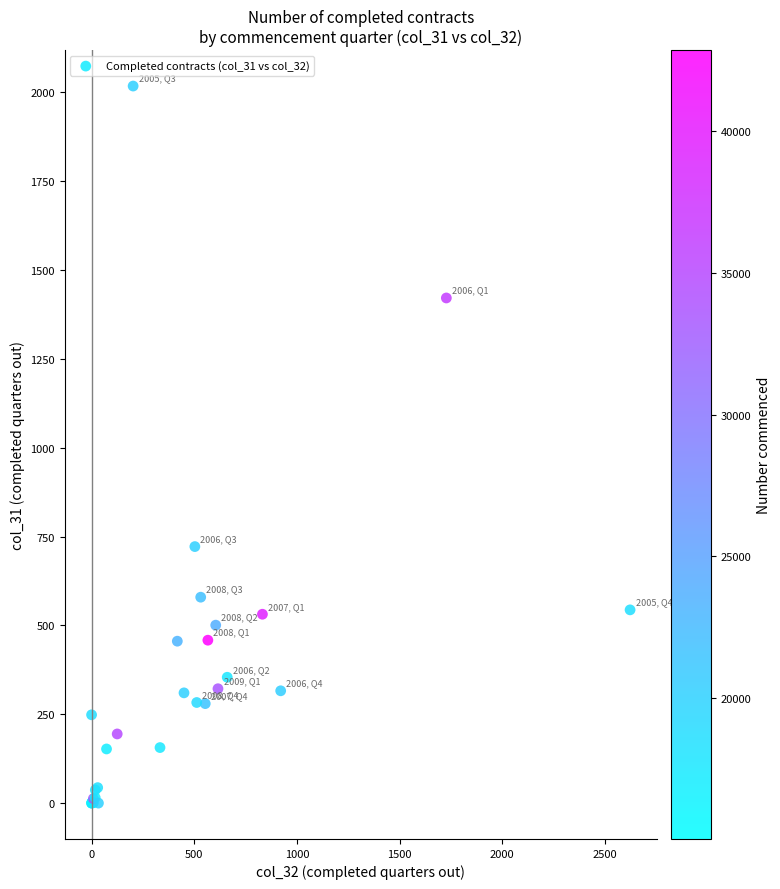

What Y value in the scatter plot is closest to 1008?

721.9